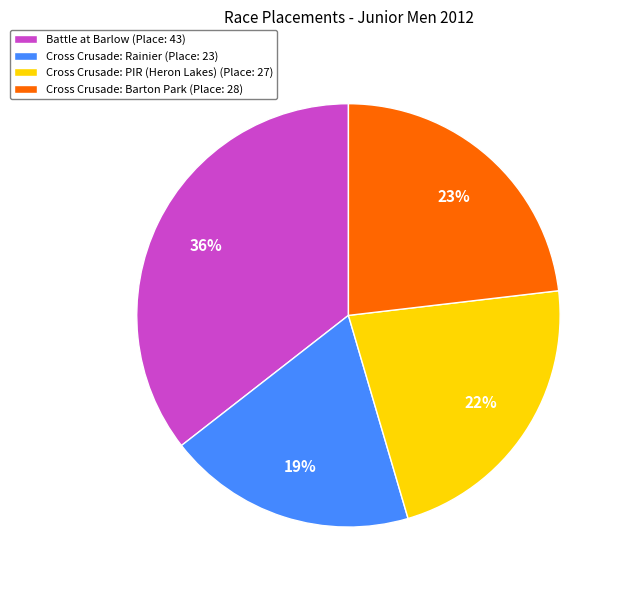

Is there a majority slice in this chart?

No